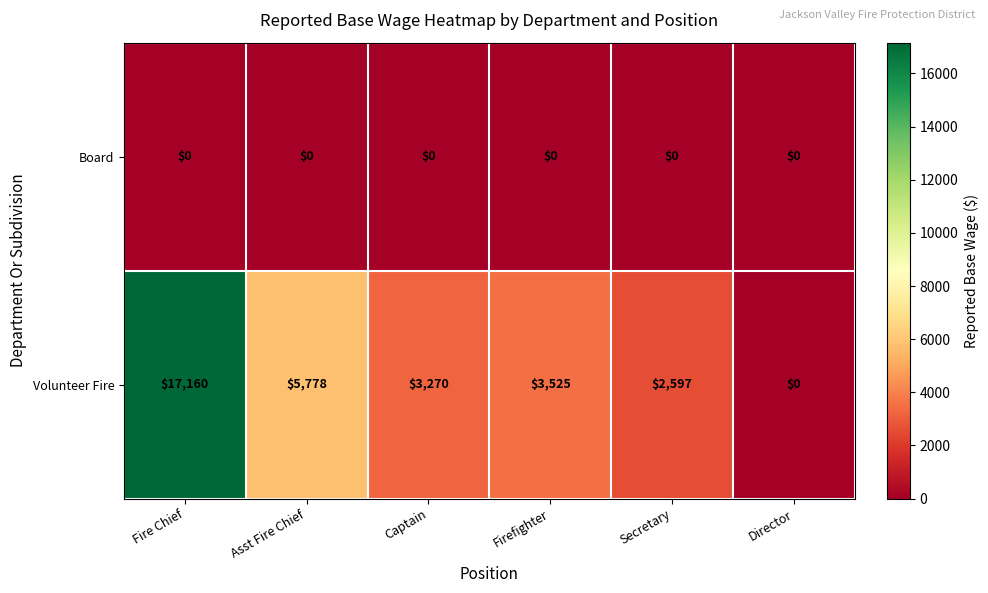

Which series changed the most between Fire Chief and Secretary?

Volunteer Fire